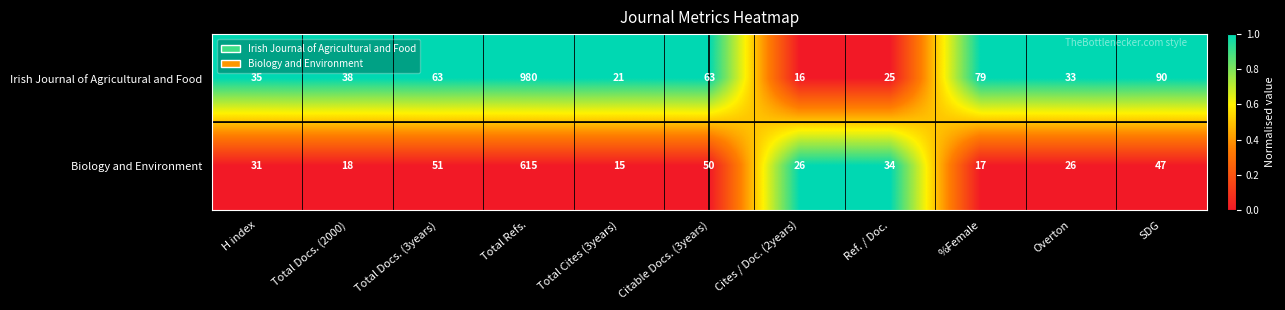

Which series has the largest range (max minus min)?

Irish Journal of Agricultural and Food